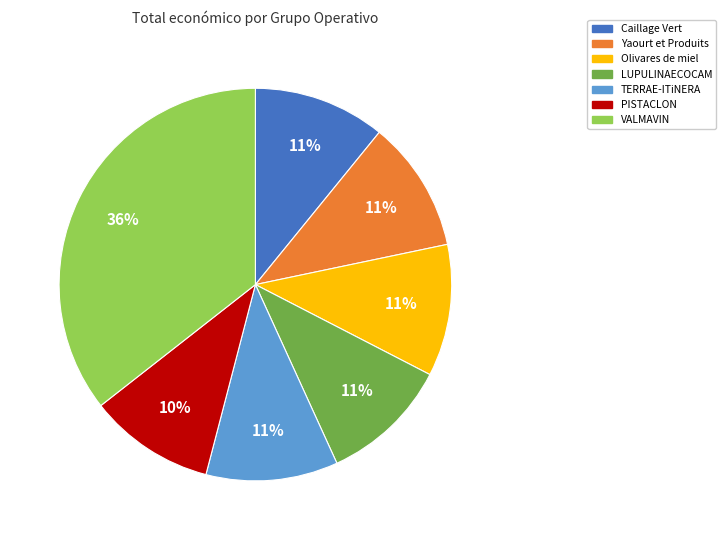

To the nearest percent, what is the combined percentage of Olivares de miel and TERRAE-ITiNERA?

22%